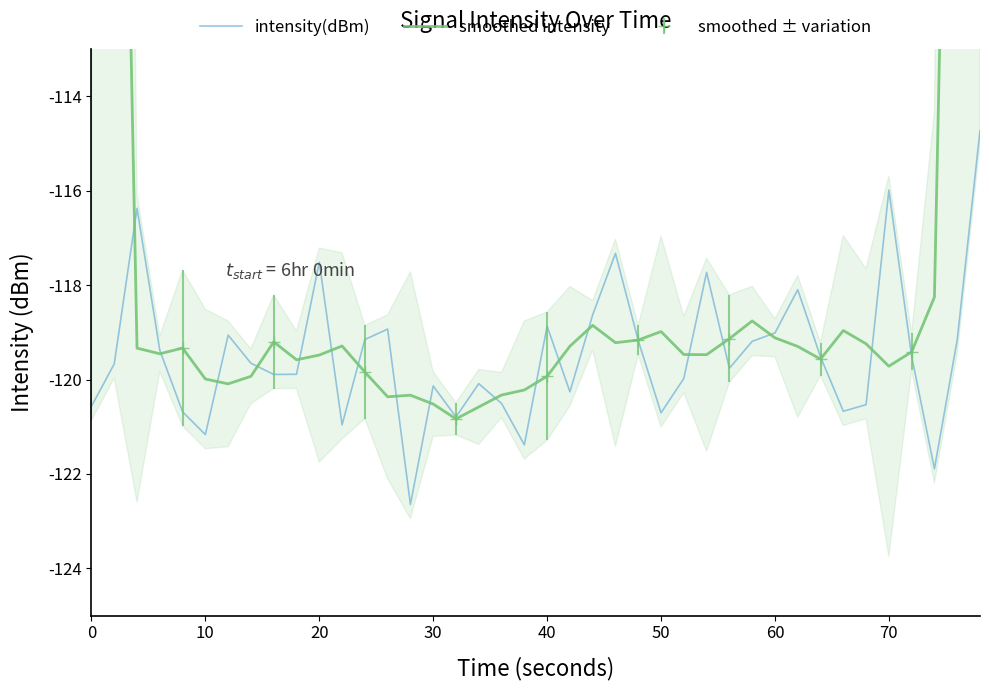

Rank the series by their maximum value, from lowest to highest.

intensity(dBm), smoothed intensity